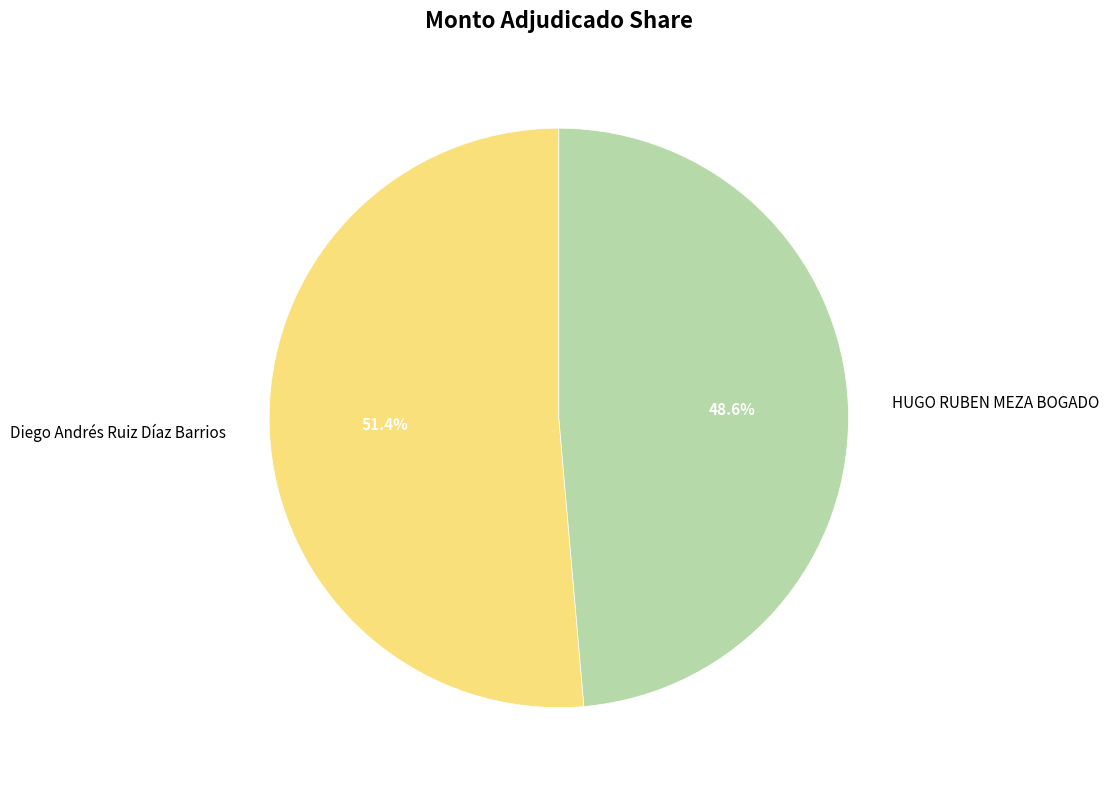

Which category has the biggest portion of the pie?

Diego Andrés Ruiz Díaz Barrios